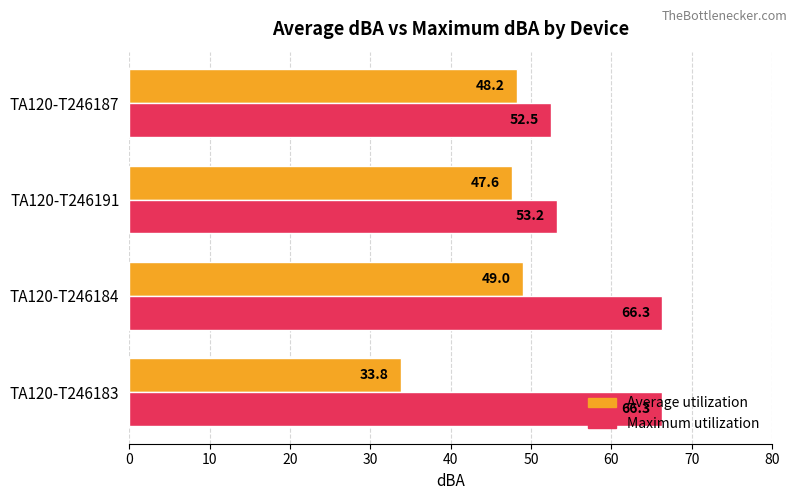

Rank the categories by Average utilization value from lowest to highest.

TA120-T246183, TA120-T246191, TA120-T246187, TA120-T246184